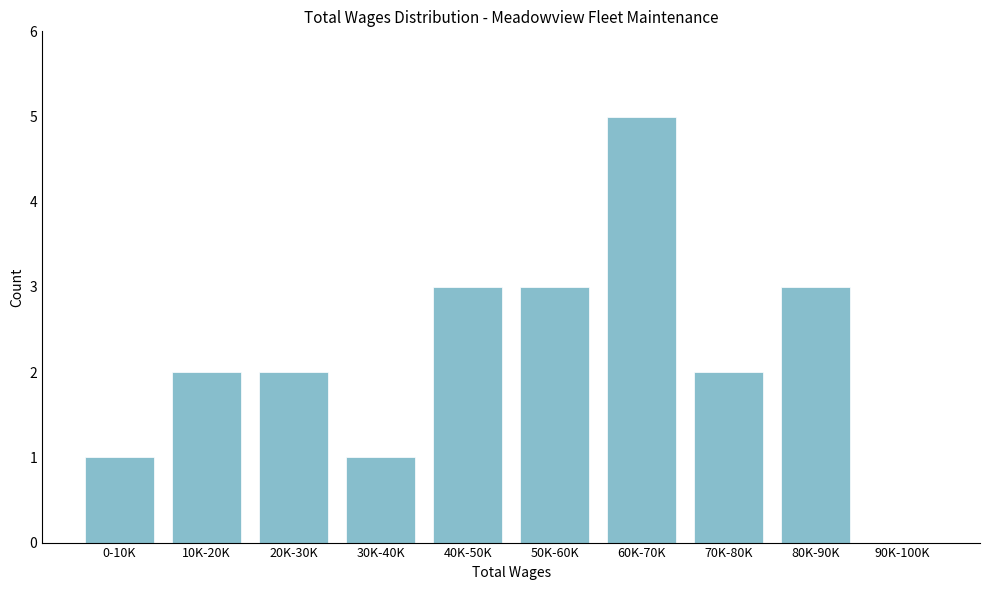

Reading right to left, list all the values displayed in this chart.

90K-100K=0	80K-90K=3	70K-80K=2	60K-70K=5	50K-60K=3	40K-50K=3	30K-40K=1	20K-30K=2	10K-20K=2	0-10K=1